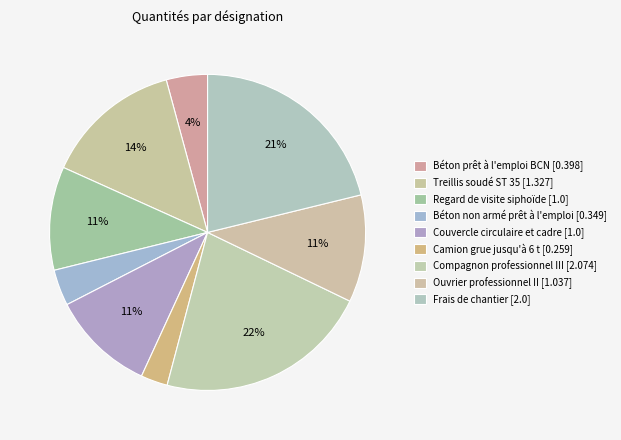

Does Couvercle circulaire et cadre represent more than half of the total?

No